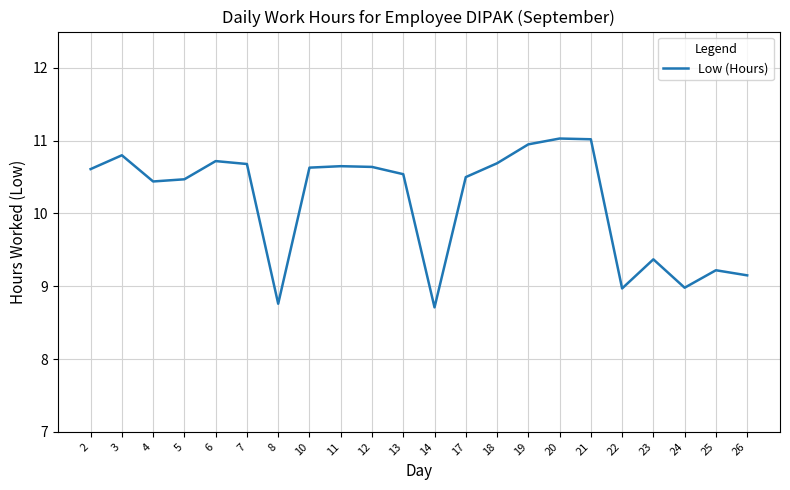

Where is the first local maximum?

3